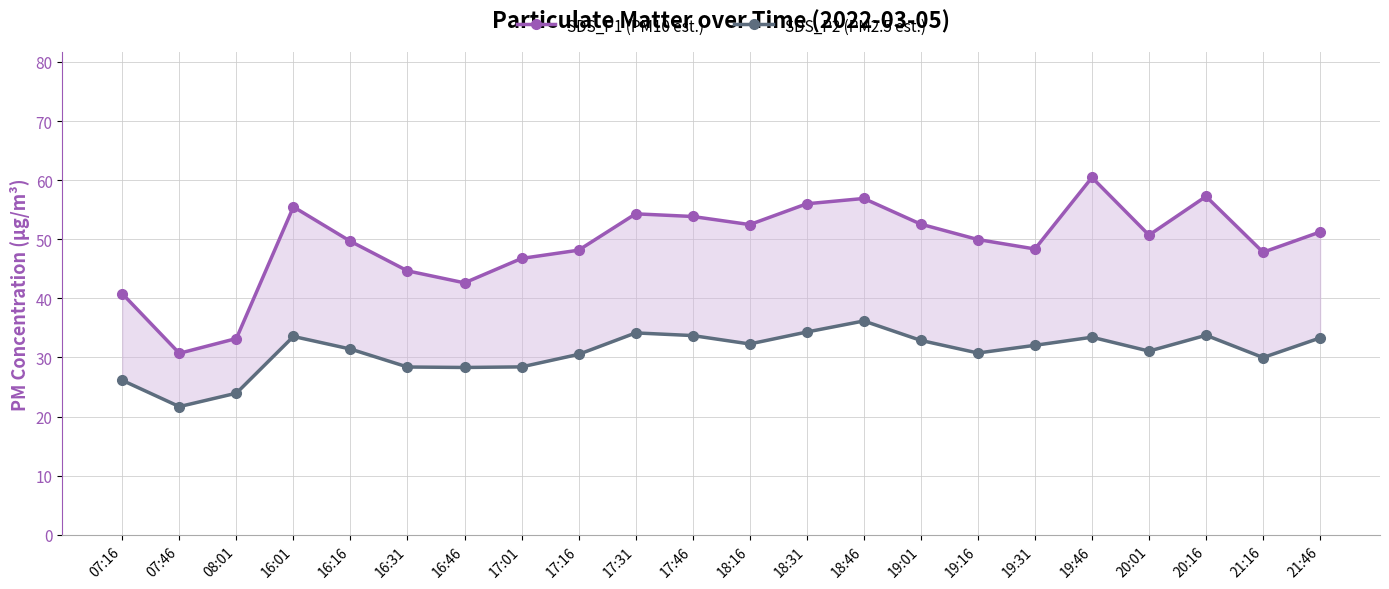

How many categories are shown in the chart?

22